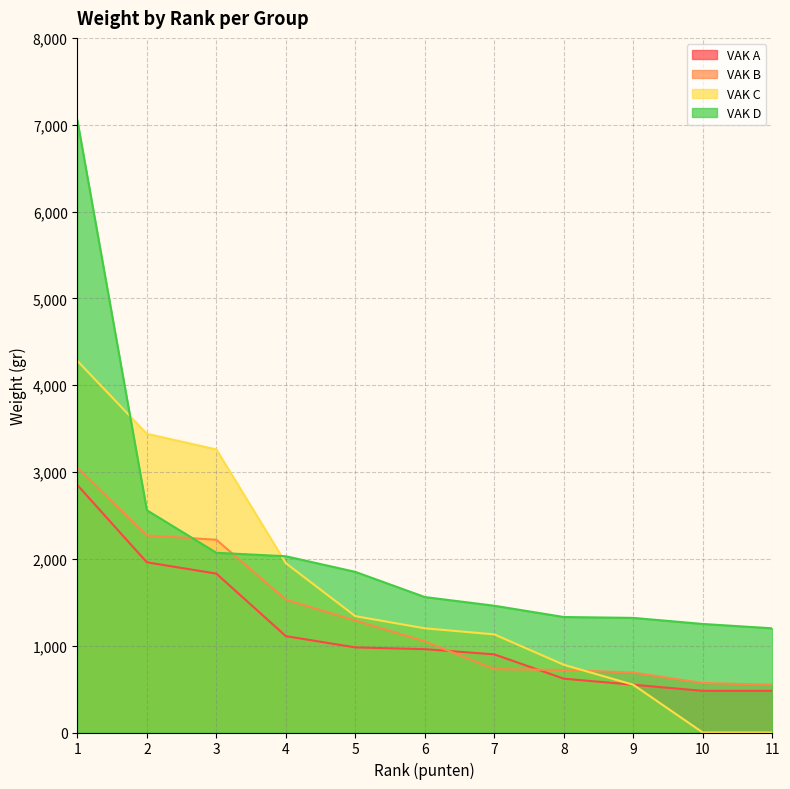

How many lines are shown in the chart?

4